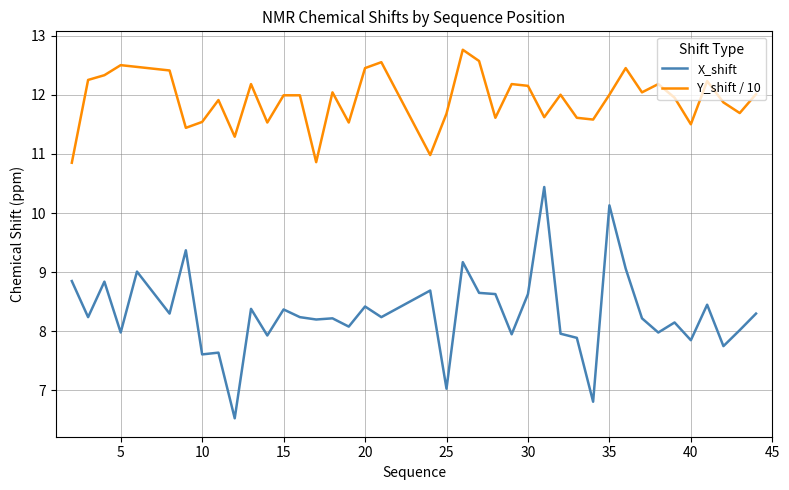

Count the number of categories in the chart.

40